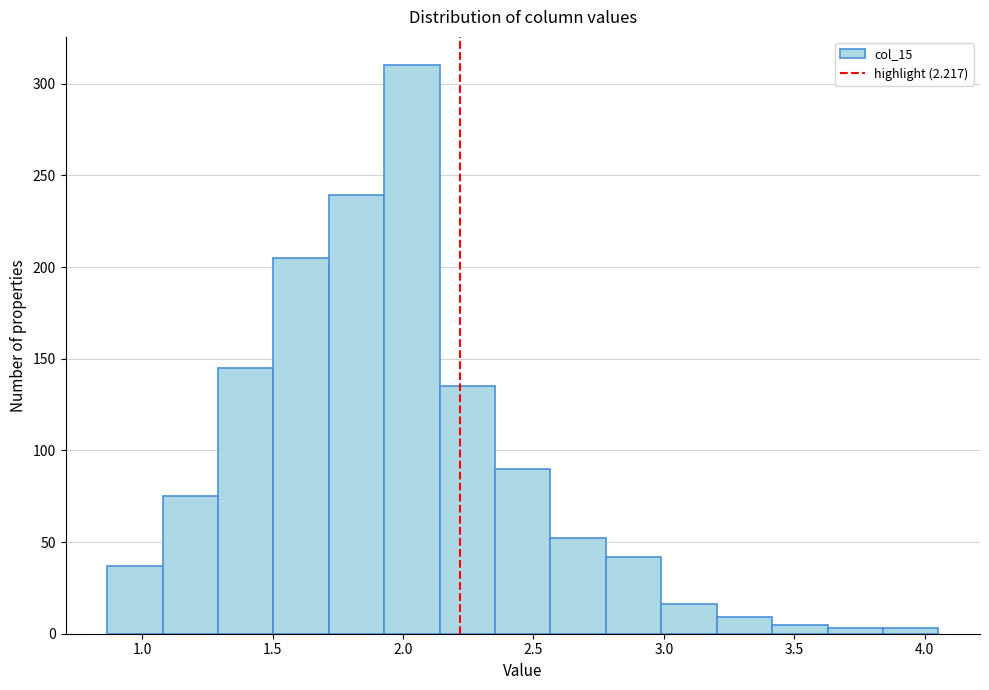

Reading left to right, transcribe this chart: for each bar, give the range it covers on the x-axis and its height. Neither the bar edges nor the heights are printed on the chart, so give them approximately, as read against the axes.

0.85 to 1.10: 35
1.10 to 1.30: 75
1.30 to 1.50: 145
1.50 to 1.70: 205
1.70 to 1.95: 240
1.95 to 2.15: 310
2.15 to 2.35: 135
2.35 to 2.55: 90
2.55 to 2.80: 50
2.80 to 3.00: 40
3.00 to 3.20: 15
3.20 to 3.40: 10
3.40 to 3.65: 5
3.65 to 3.85: under 5
3.85 to 4.05: under 5